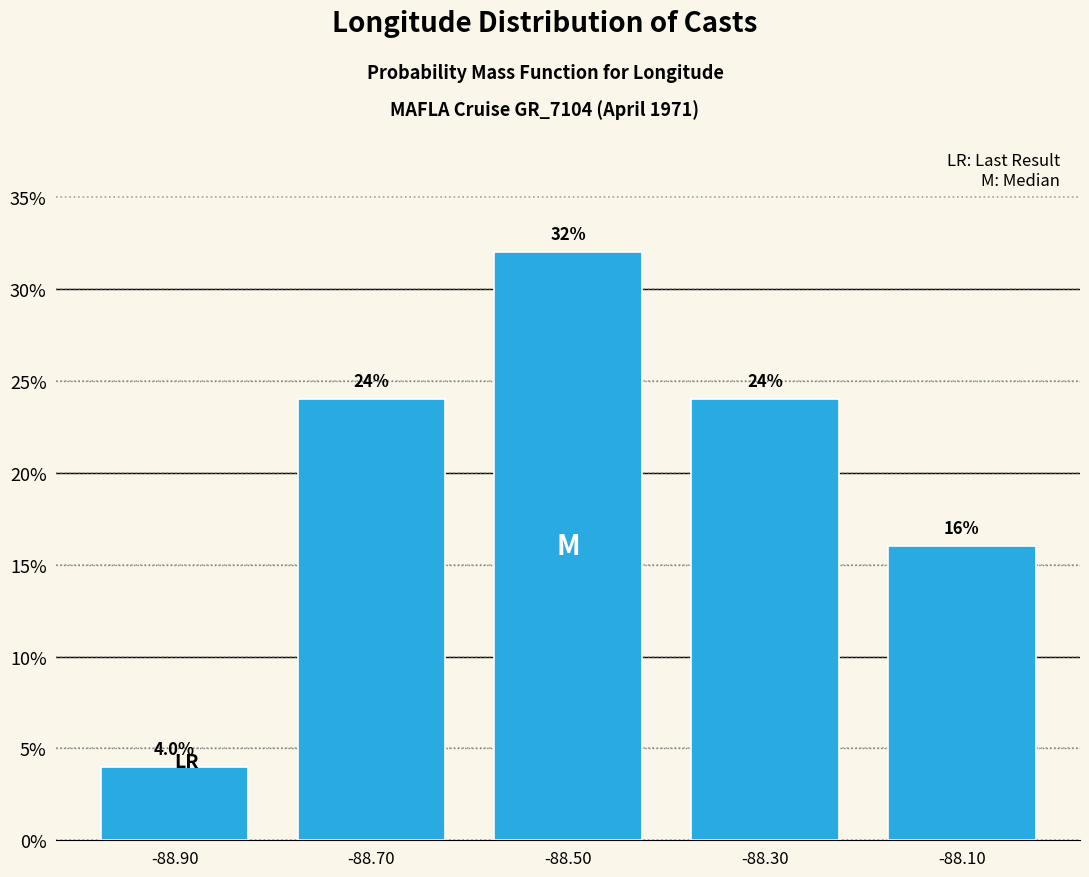

Reading left to right, transcribe all the data shown in this chart.

-88.90=4	-88.70=24	-88.50=32	-88.30=24	-88.10=16